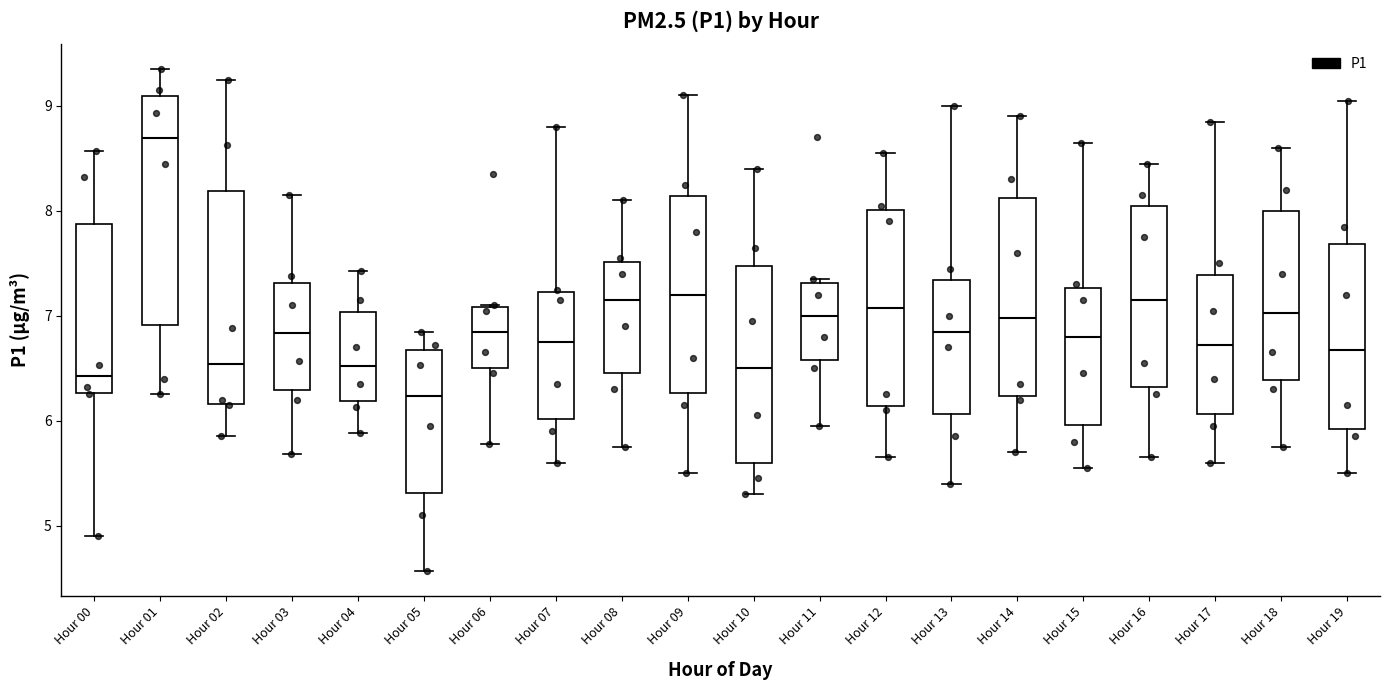

Reading left to right, transcribe this box plot: for each box, give where its median line is, the range the box spans, and where its two whiskers end, as read against the y-axis. The values are not printed on the chart, so give them approximately, as read against the axis.

Hour 00: median 6.4, box 6.3 to 7.9, whiskers 4.9 to 8.6
Hour 01: median 8.7, box 6.9 to 9.1, whiskers 6.3 to 9.4
Hour 02: median 6.5, box 6.2 to 8.2, whiskers 5.9 to 9.3
Hour 03: median 6.8, box 6.3 to 7.3, whiskers 5.7 to 8.2
Hour 04: median 6.5, box 6.2 to 7.0, whiskers 5.9 to 7.4
Hour 05: median 6.2, box 5.3 to 6.7, whiskers 4.6 to 6.9
Hour 06: median 6.9, box 6.5 to 7.1, whiskers 5.8 to 7.1
Hour 07: median 6.8, box 6.0 to 7.2, whiskers 5.6 to 8.8
Hour 08: median 7.2, box 6.5 to 7.5, whiskers 5.8 to 8.1
Hour 09: median 7.2, box 6.3 to 8.1, whiskers 5.5 to 9.1
Hour 10: median 6.5, box 5.6 to 7.5, whiskers 5.3 to 8.4
Hour 11: median 7.0, box 6.6 to 7.3, whiskers 6.0 to 7.4
Hour 12: median 7.1, box 6.1 to 8.0, whiskers 5.7 to 8.6
Hour 13: median 6.9, box 6.1 to 7.3, whiskers 5.4 to 9.0
Hour 14: median 7.0, box 6.2 to 8.1, whiskers 5.7 to 8.9
Hour 15: median 6.8, box 6.0 to 7.3, whiskers 5.6 to 8.7
Hour 16: median 7.2, box 6.3 to 8.1, whiskers 5.7 to 8.5
Hour 17: median 6.7, box 6.1 to 7.4, whiskers 5.6 to 8.9
Hour 18: median 7.0, box 6.4 to 8.0, whiskers 5.8 to 8.6
Hour 19: median 6.7, box 5.9 to 7.7, whiskers 5.5 to 9.1